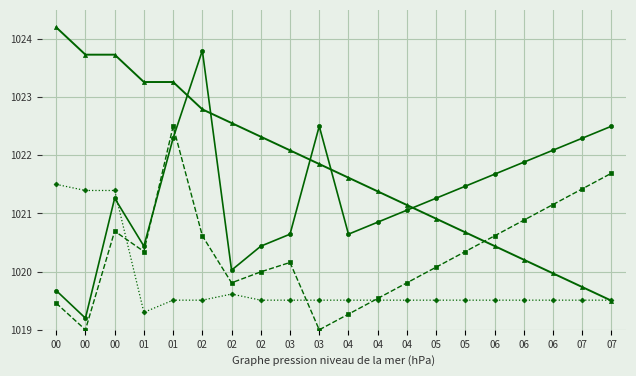

How many lines are shown in the chart?

4